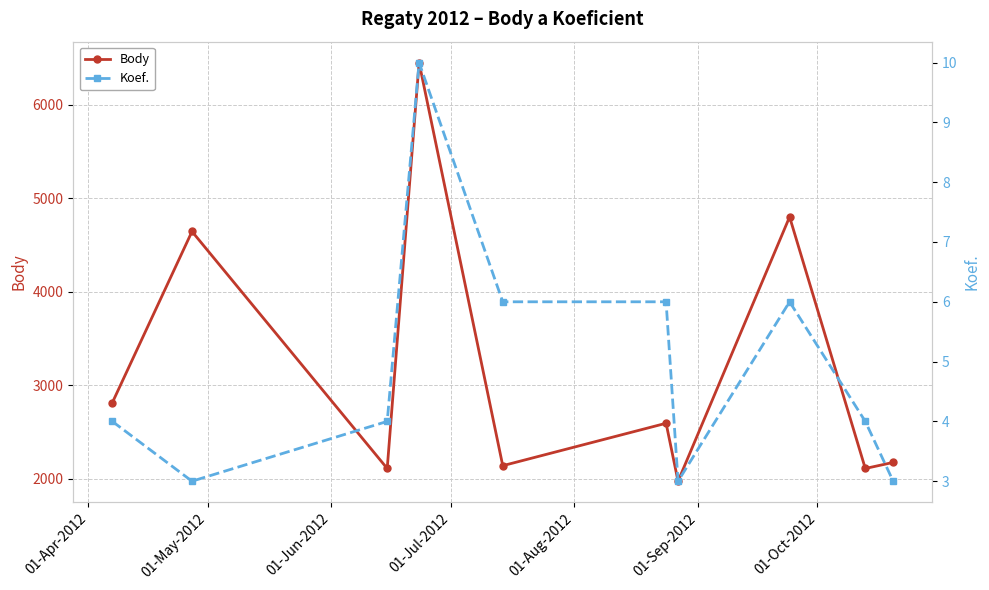

How many data points in Body are above 2592?

4